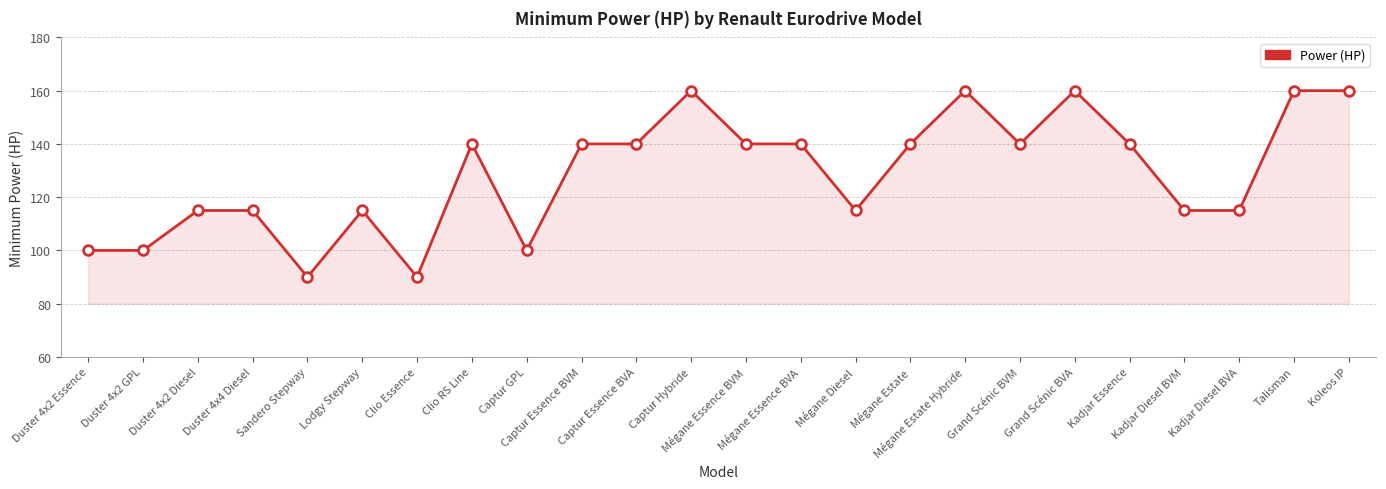

True or false: there are more than 2 points higher than both neighbors.

True